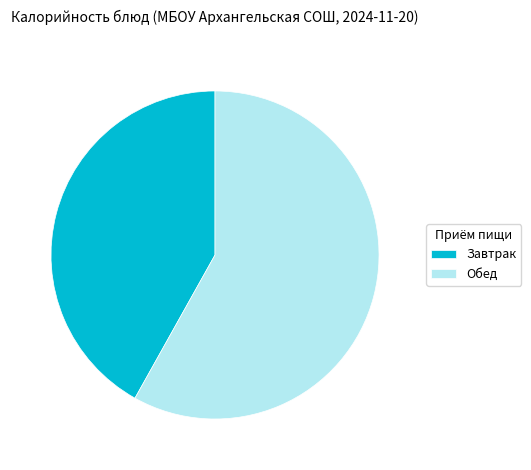

Which has a higher value, Обед or Завтрак?

Обед